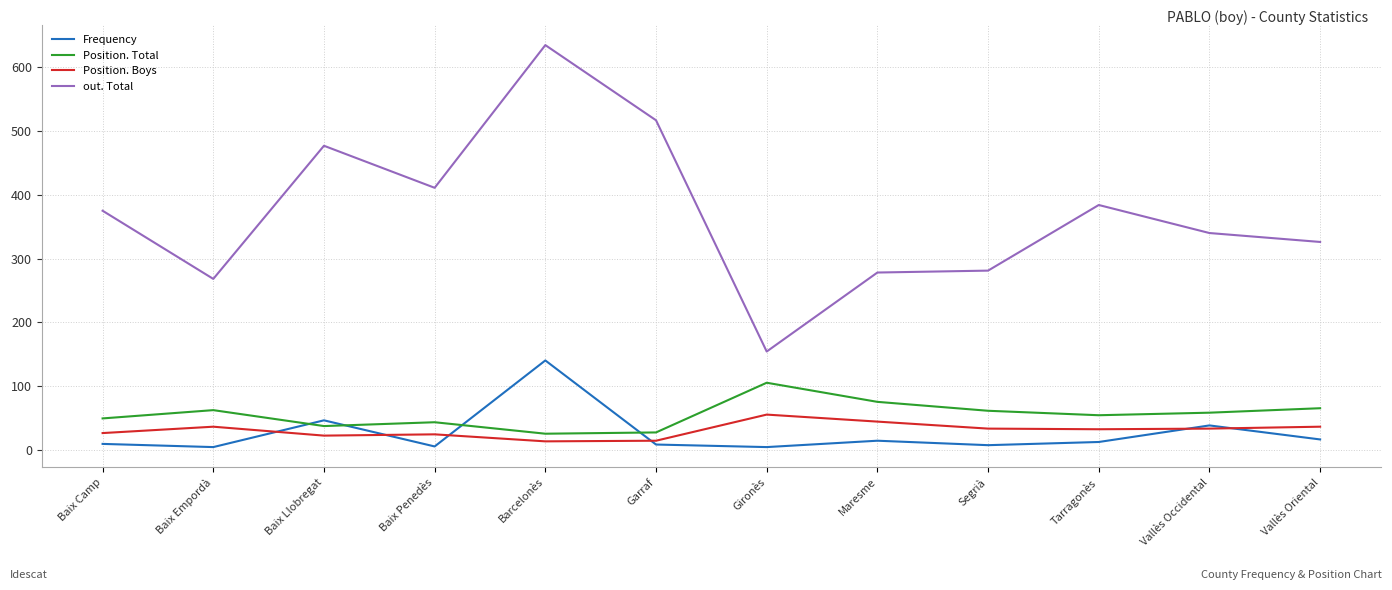

Which series has the largest range (max minus min)?

out. Total